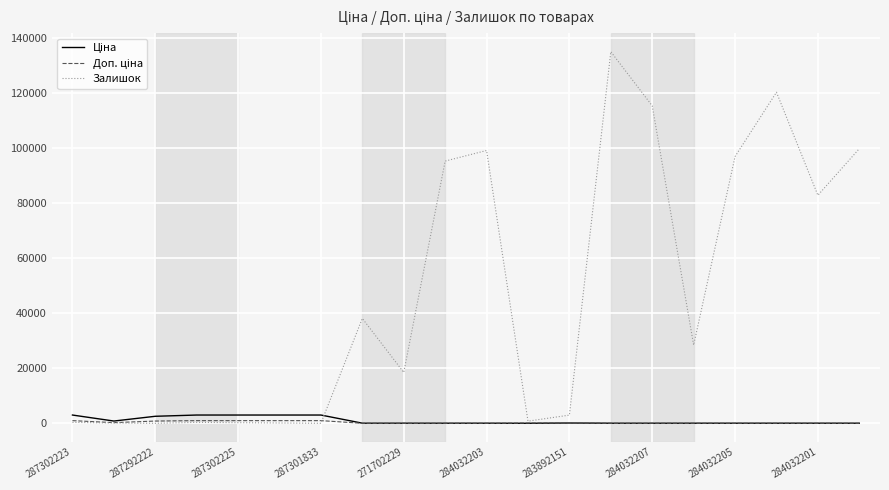

Which series has the largest range (max minus min)?

Залишок